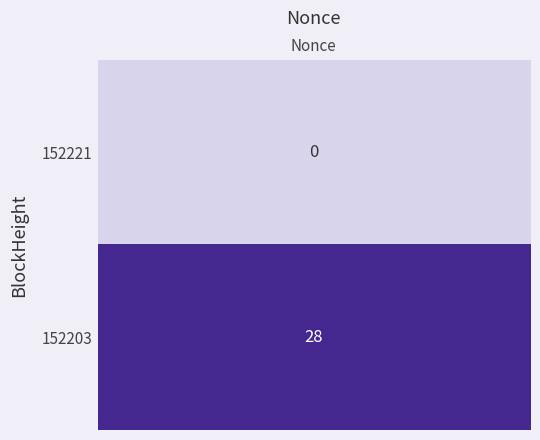

What is the sum of all 152203 values?

28